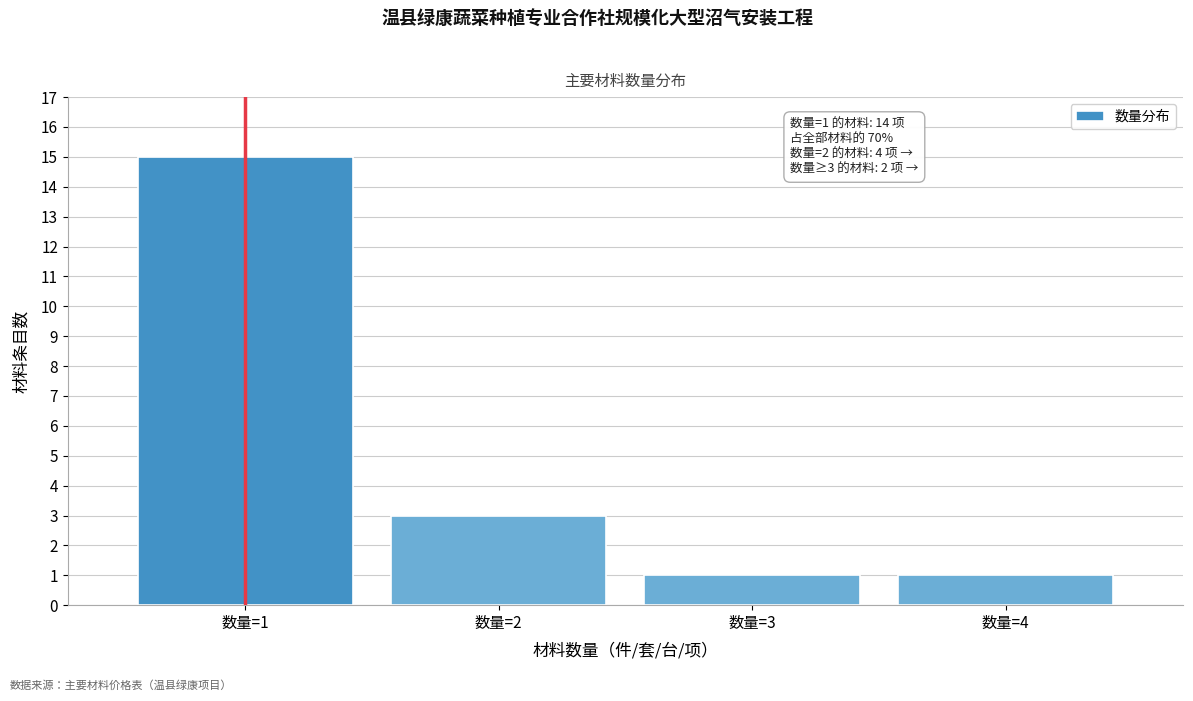

Reading right to left, what are all the values shown in this chart?

1	1	3	15